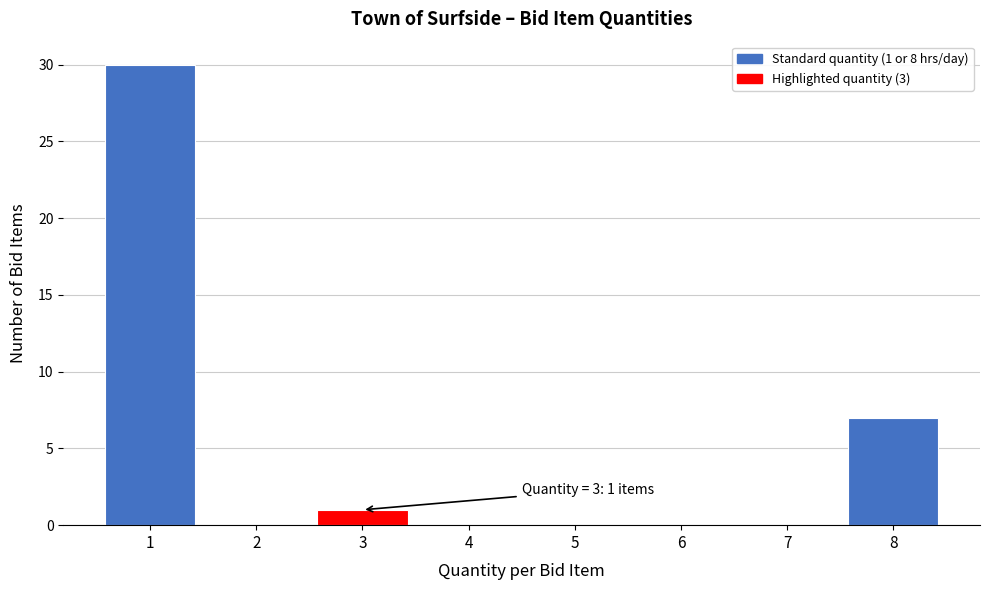

Which range on the x-axis has the tallest bar?

0.5 to 1.5